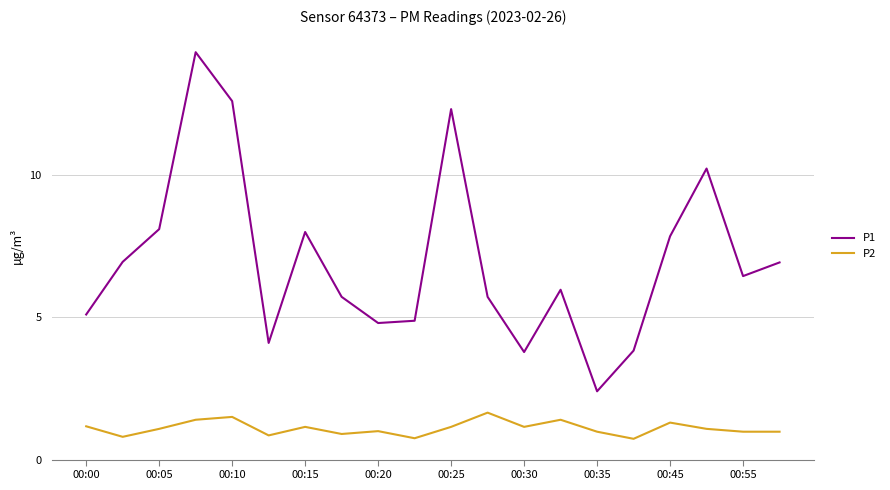

At how many categories does at least one series exceed 3?

19